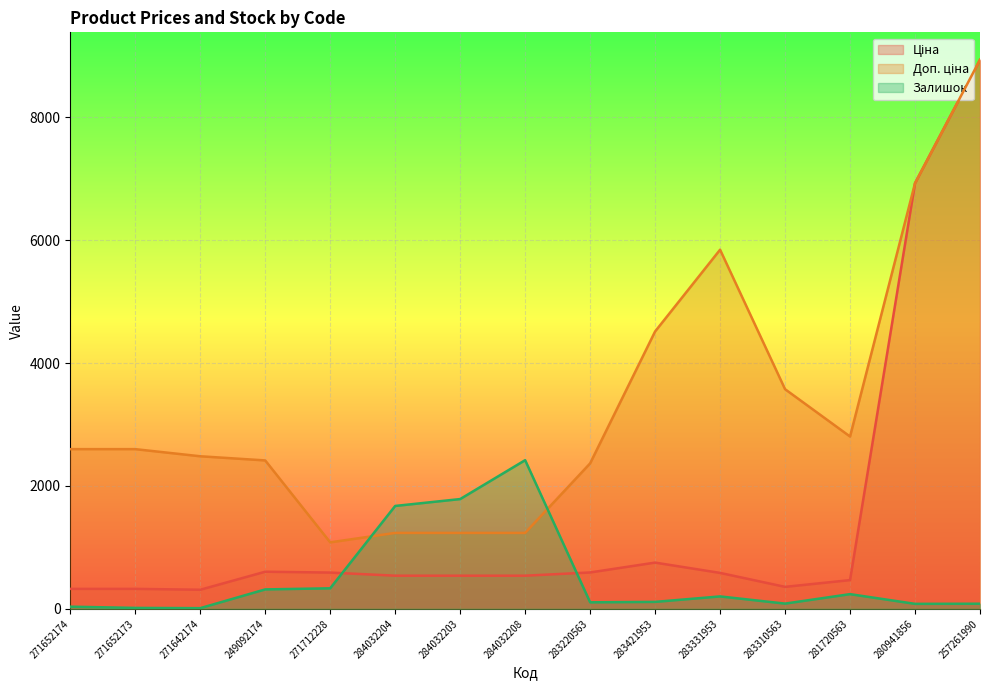

Which category has the highest value in the Залишок series?

284032208